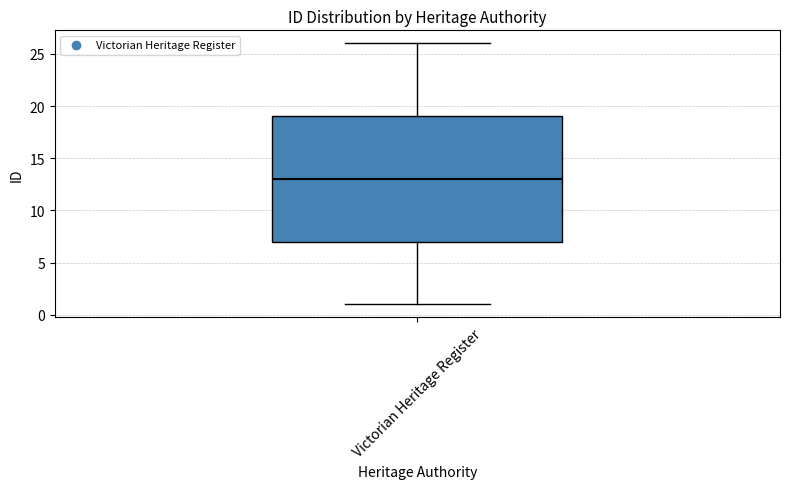

Read this box plot against the y-axis: the position of the median line, the range covered by the box, and the ends of both whiskers. The values are not printed on the chart, so give them approximately, as read against the axis.

median 13, box 7 to 19, whiskers 1 to 26